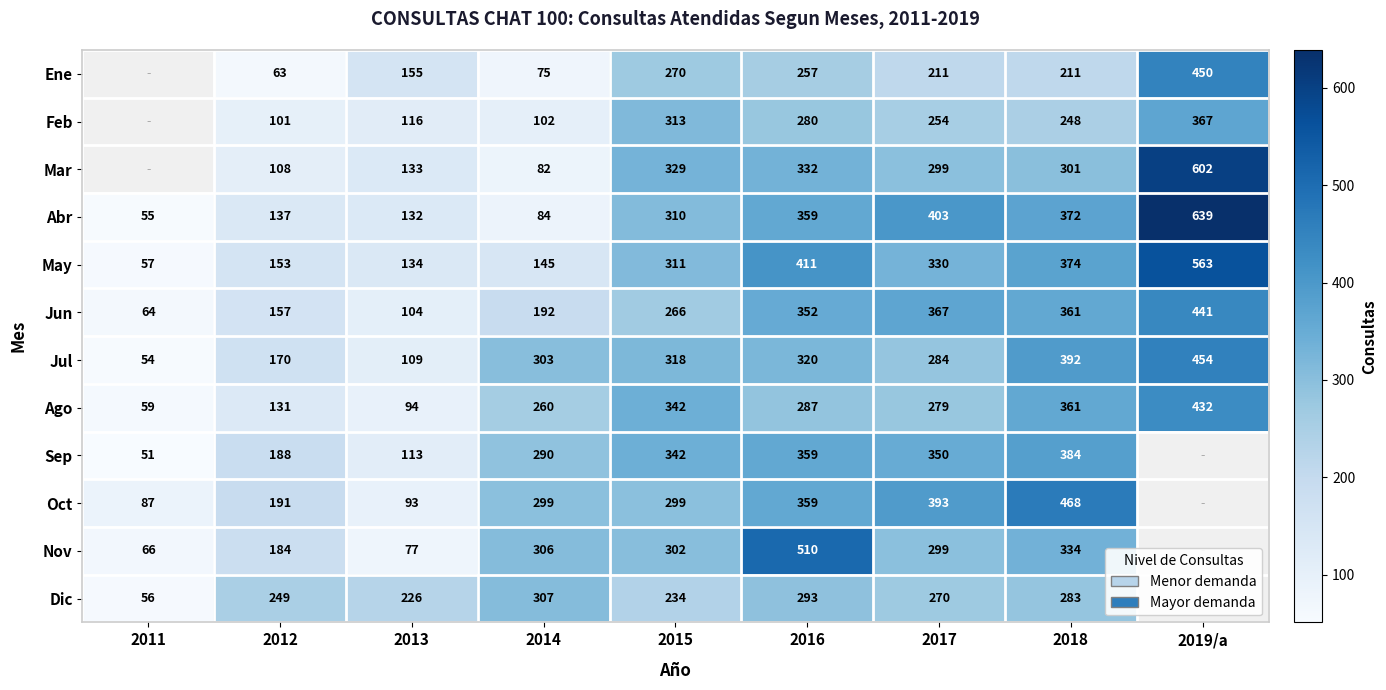

Rank the categories by Abr value from lowest to highest.

2011, 2014, 2013, 2012, 2015, 2016, 2018, 2017, 2019/a